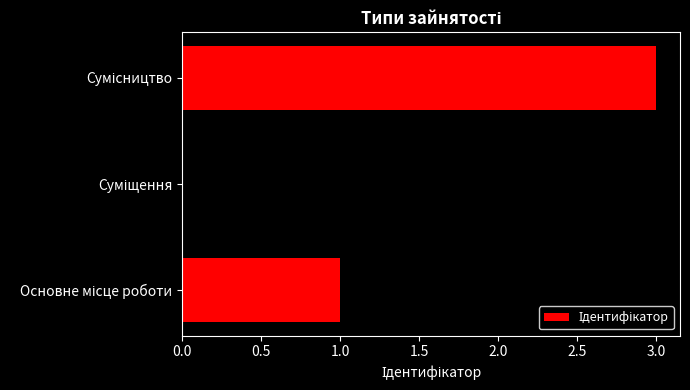

What is the maximum value shown in the chart?

3